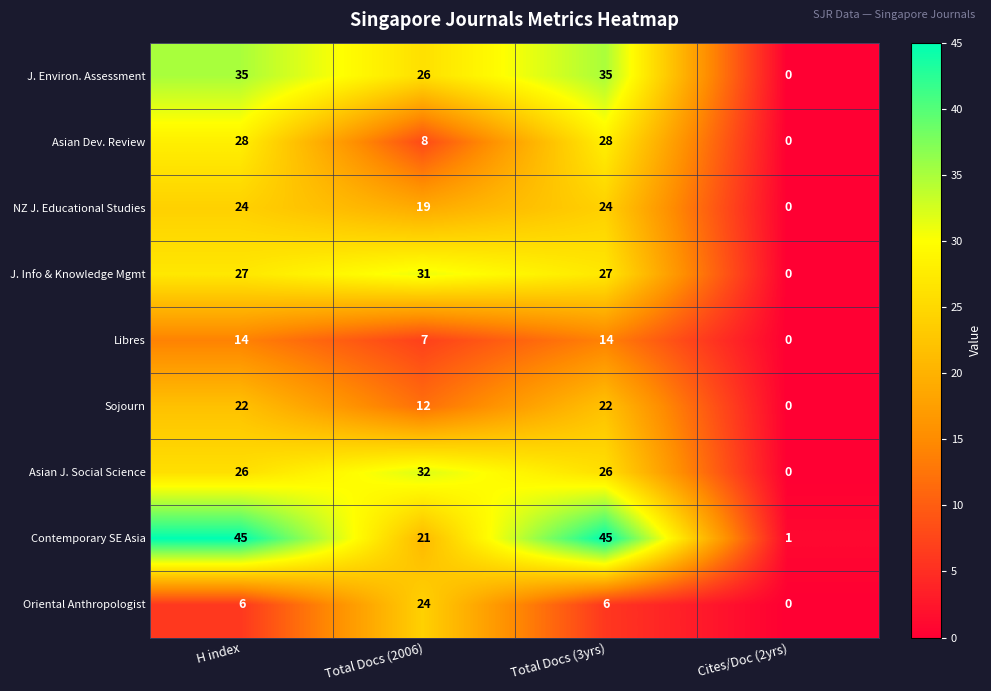

At which label does Libres reach its minimum?

Cites/Doc (2yrs)